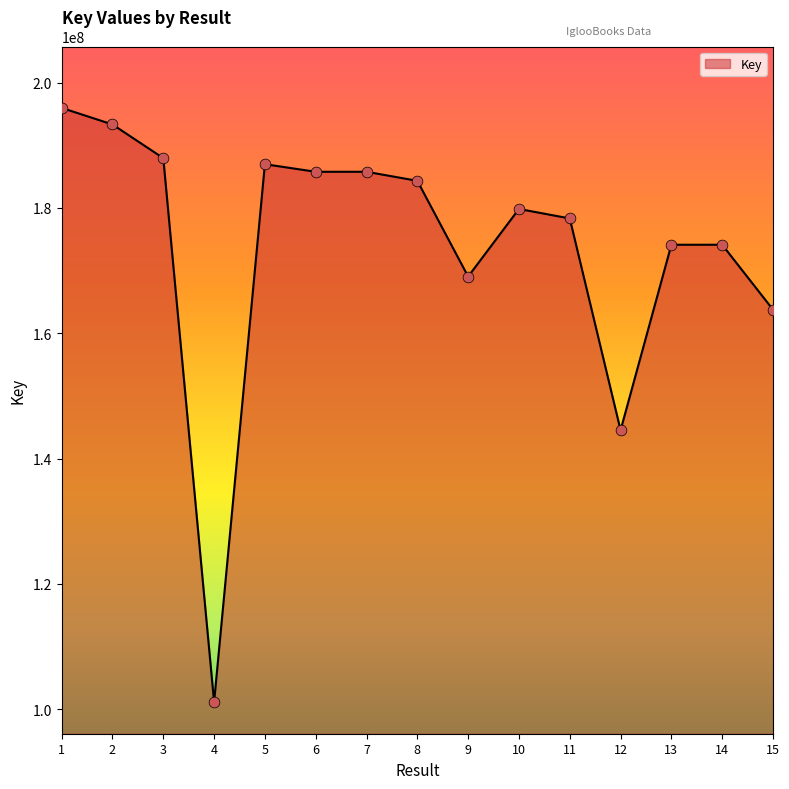

What is the ratio of the value at 5 to the value at 15?

1.1